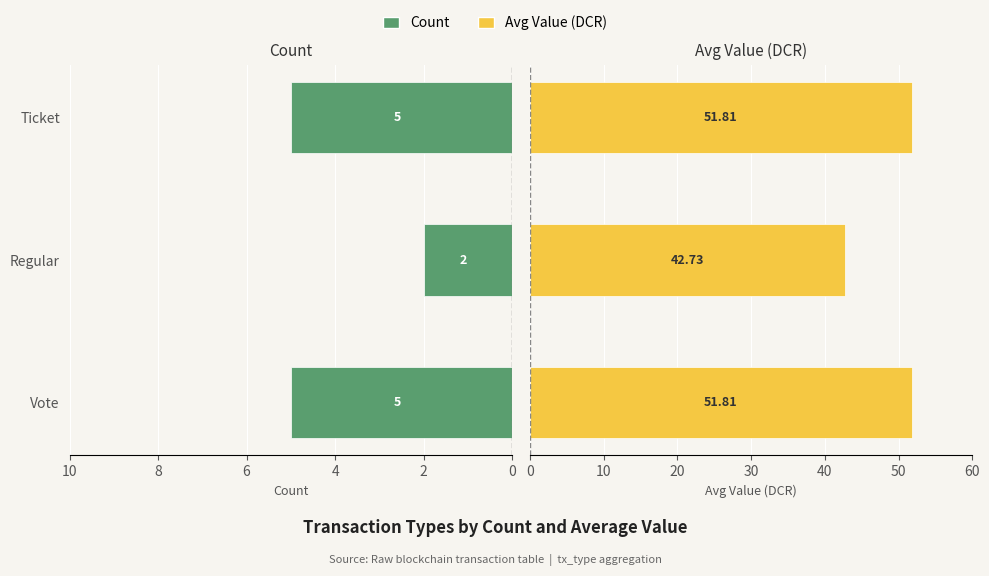

Which series changed the most between Vote and Ticket?

Count